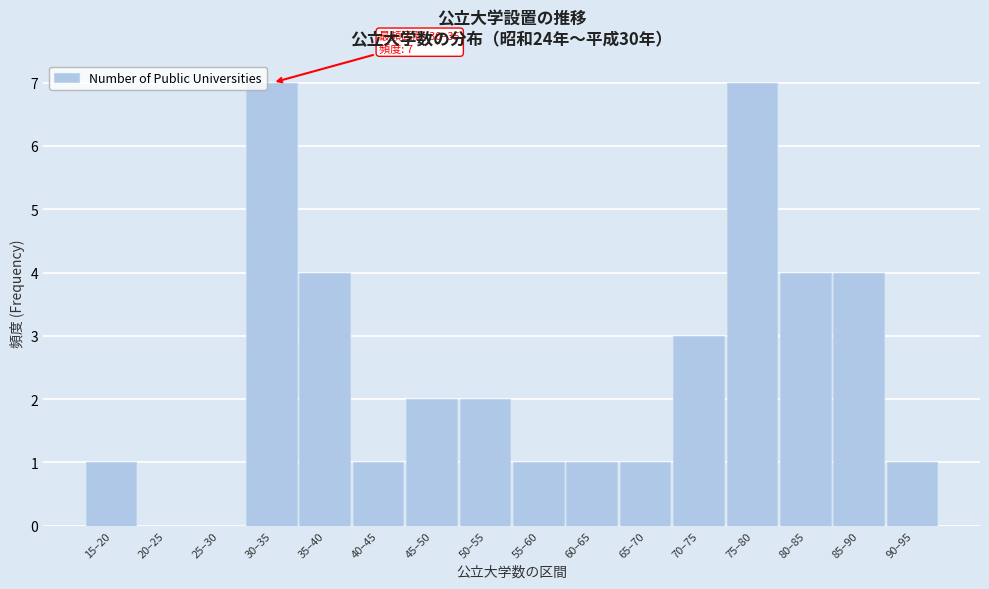

Reading left to right, what are all the values shown in this chart?

15–20=1	20–25=0	25–30=0	30–35=7	35–40=4	40–45=1	45–50=2	50–55=2	55–60=1	60–65=1	65–70=1	70–75=3	75–80=7	80–85=4	85–90=4	90–95=1